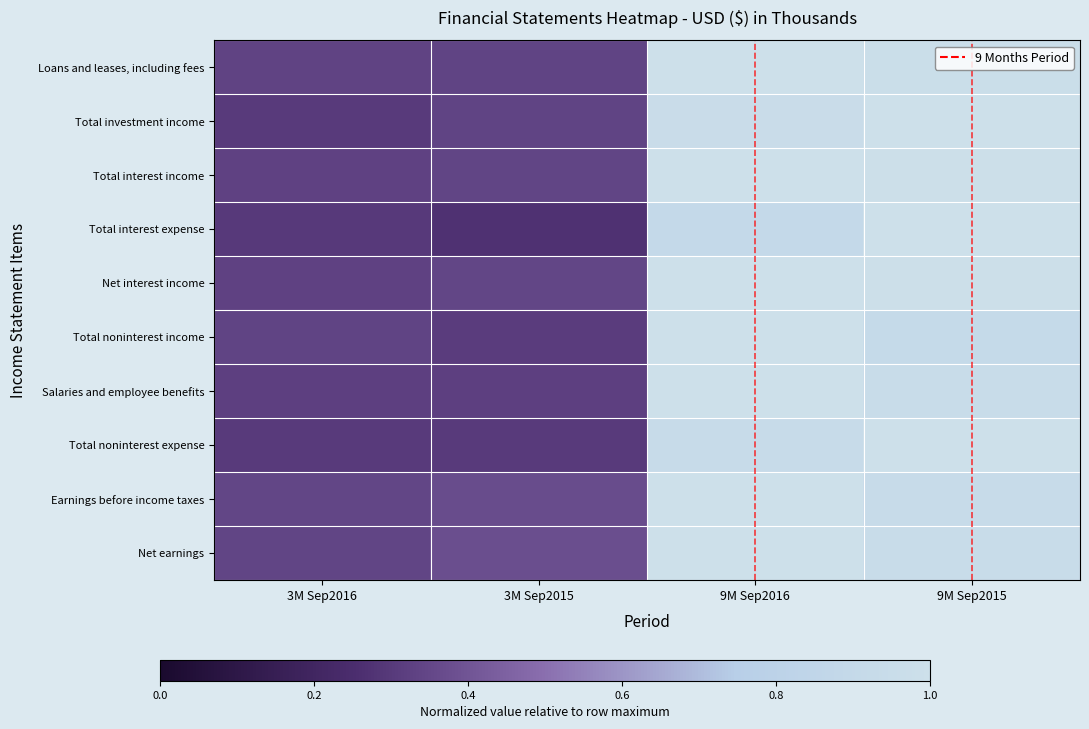

What is the total value across all series at 3M Sep2015?

3.3